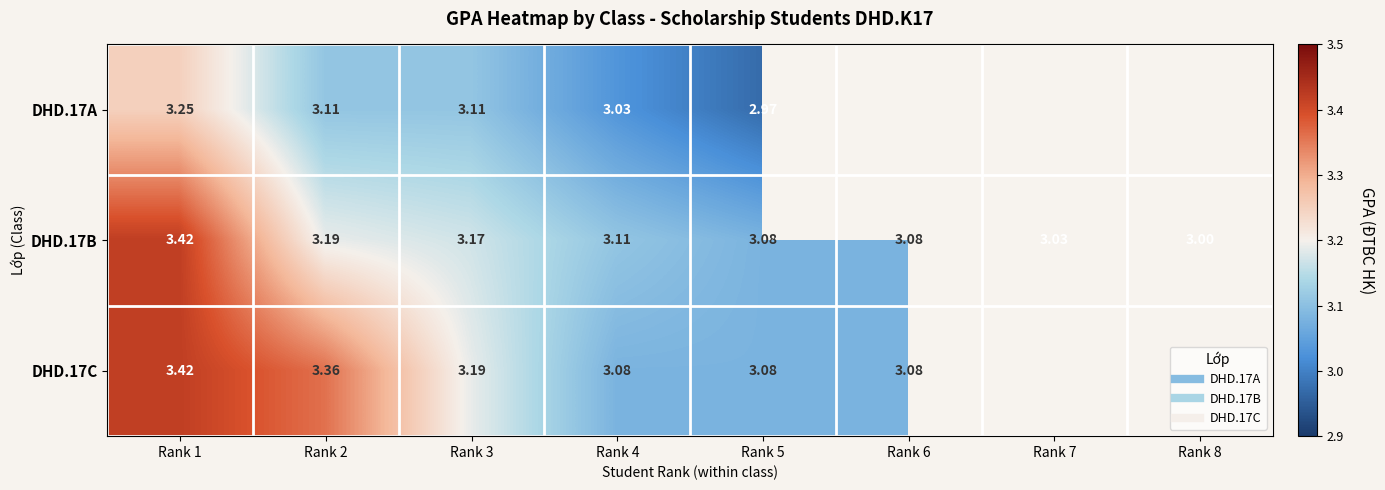

How many data points does each series have?

8